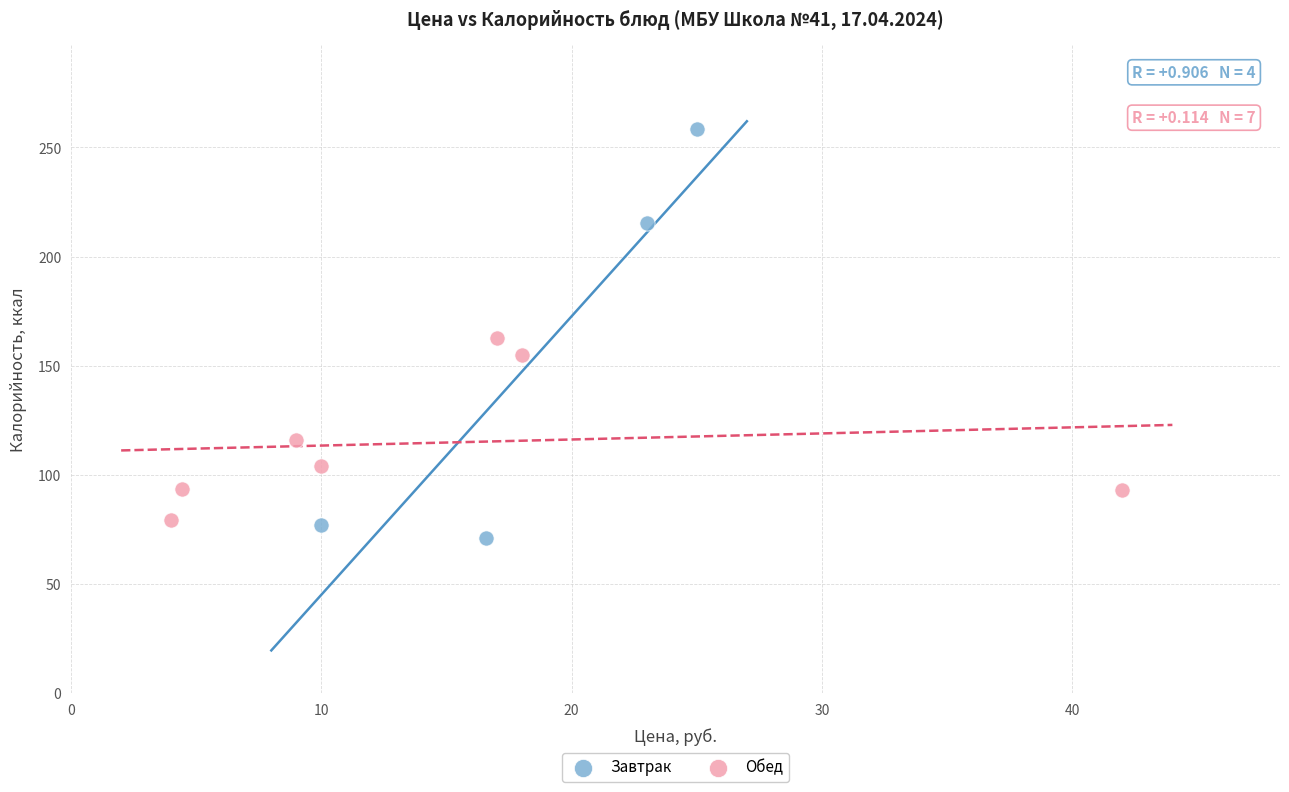

Which series reaches the minimum Y coordinate?

Завтрак